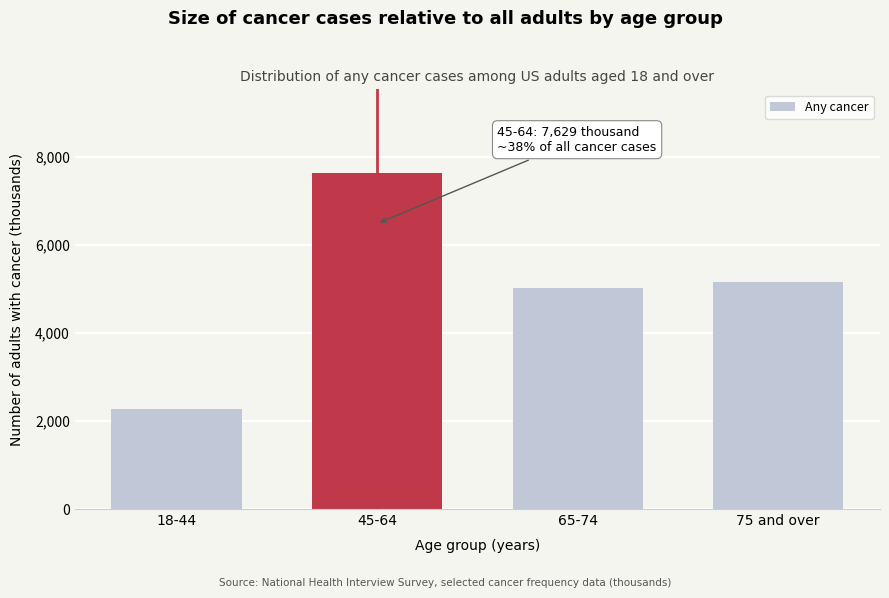

Reading right to left, list all the values displayed in this chart.

75 and over=5165	65-74=5014	45-64=7629	18-44=2265